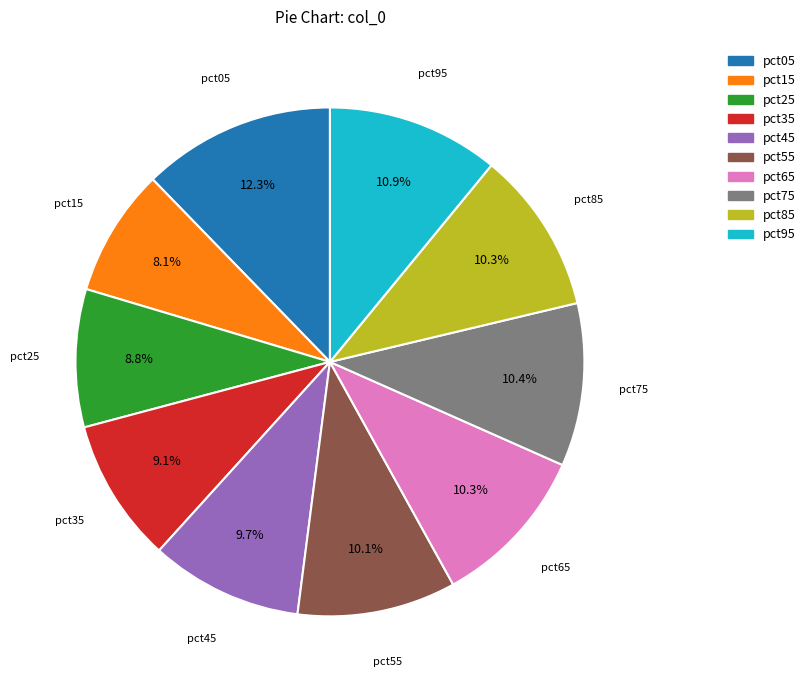

How many segments does this pie chart have?

10